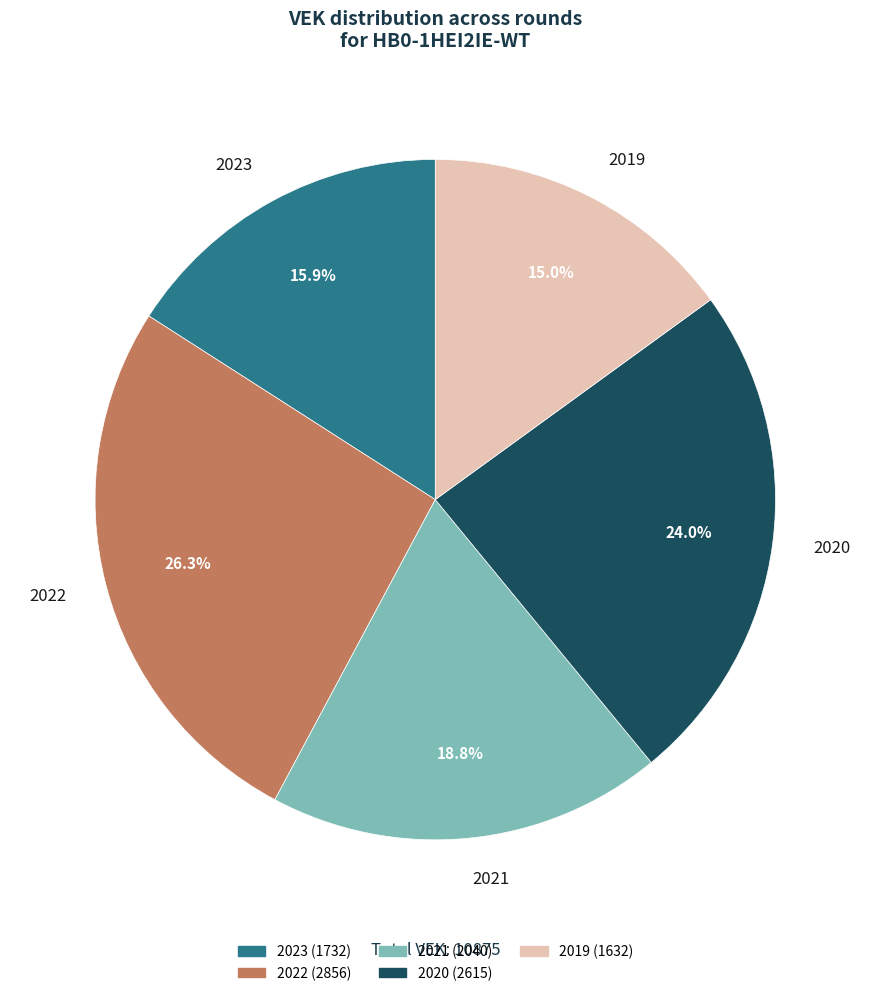

Is there a majority slice in this chart?

No